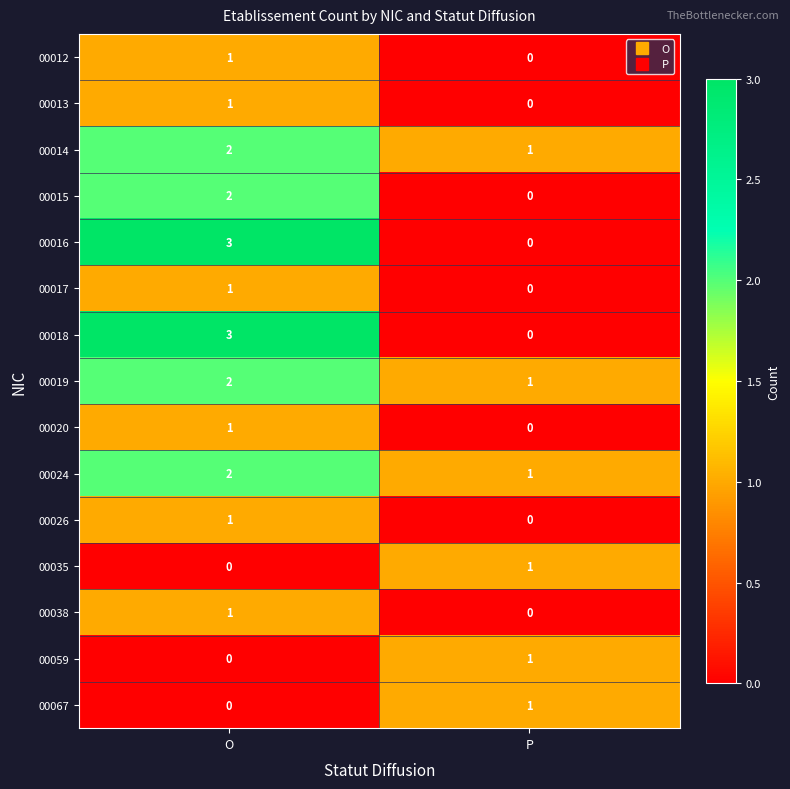

Which category has the lowest value in the 00035 series?

O